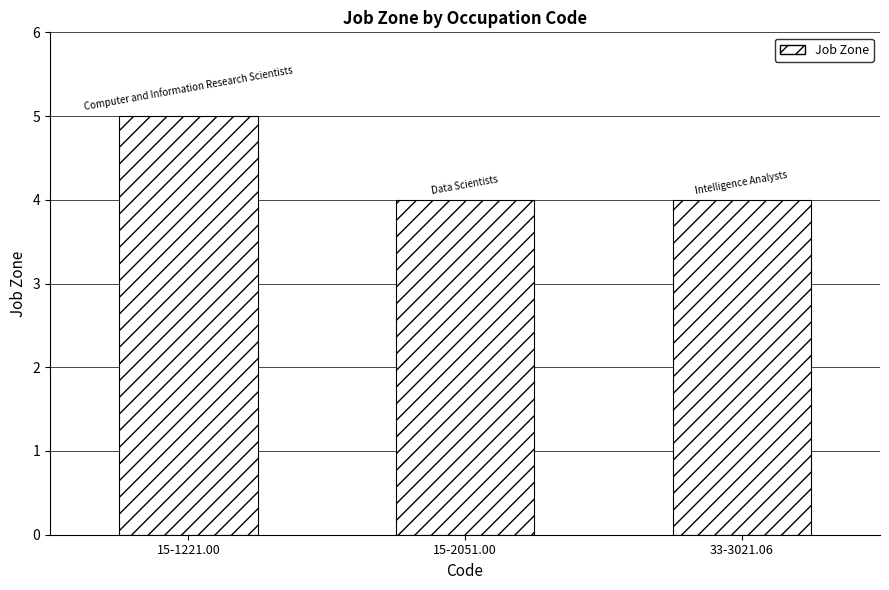

Does the chart contain any negative values?

No